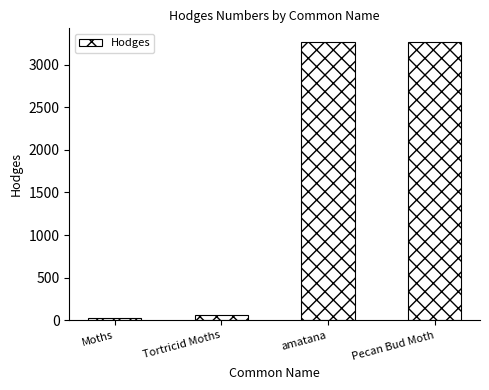

Which category has the lowest value across all series?

Moths